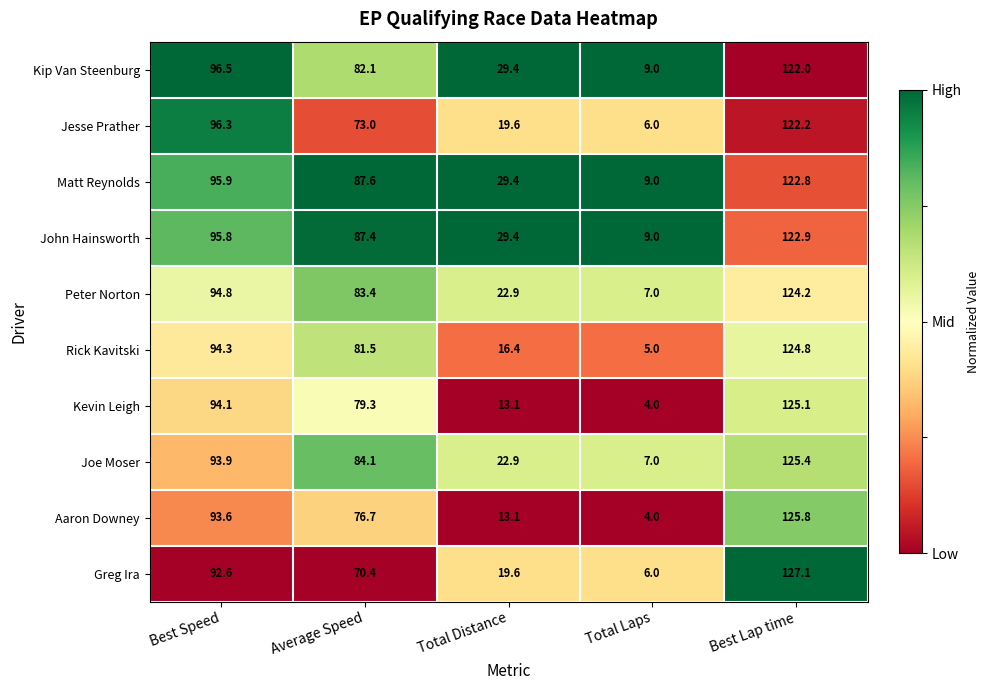

Which series has the largest range (max minus min)?

Aaron Downey